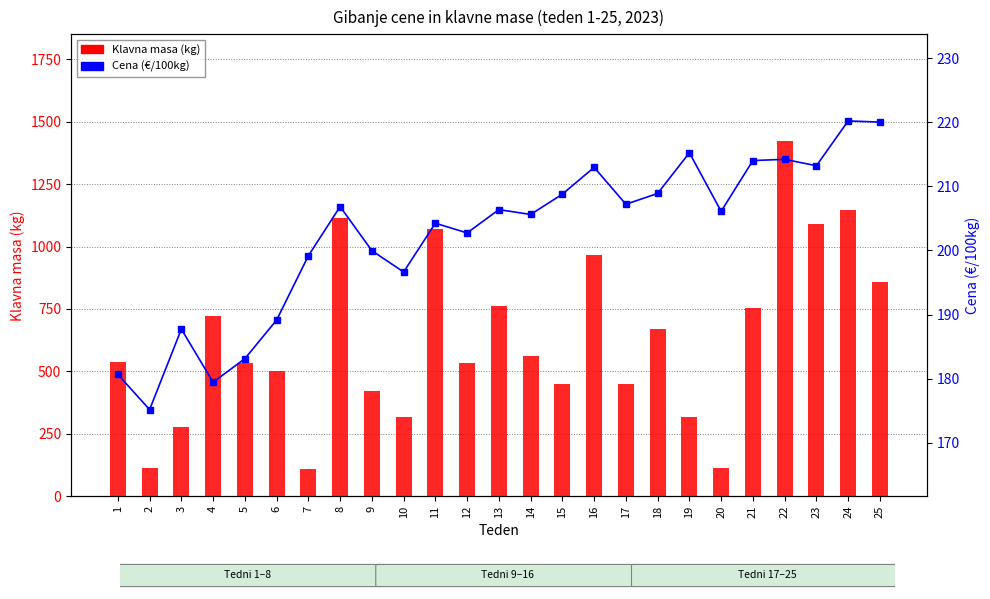

At 2, list the series in order from largest to smallest.

Cena (€/100kg), Klavna masa (kg)